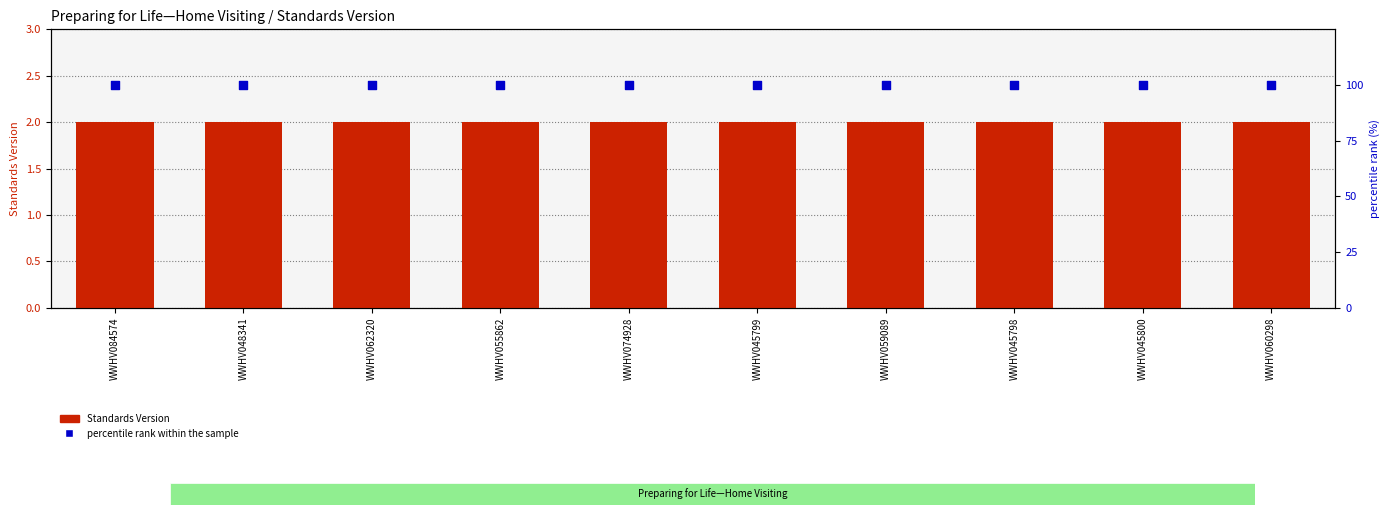

Which series has the largest Y range (max minus min)?

Standards Version